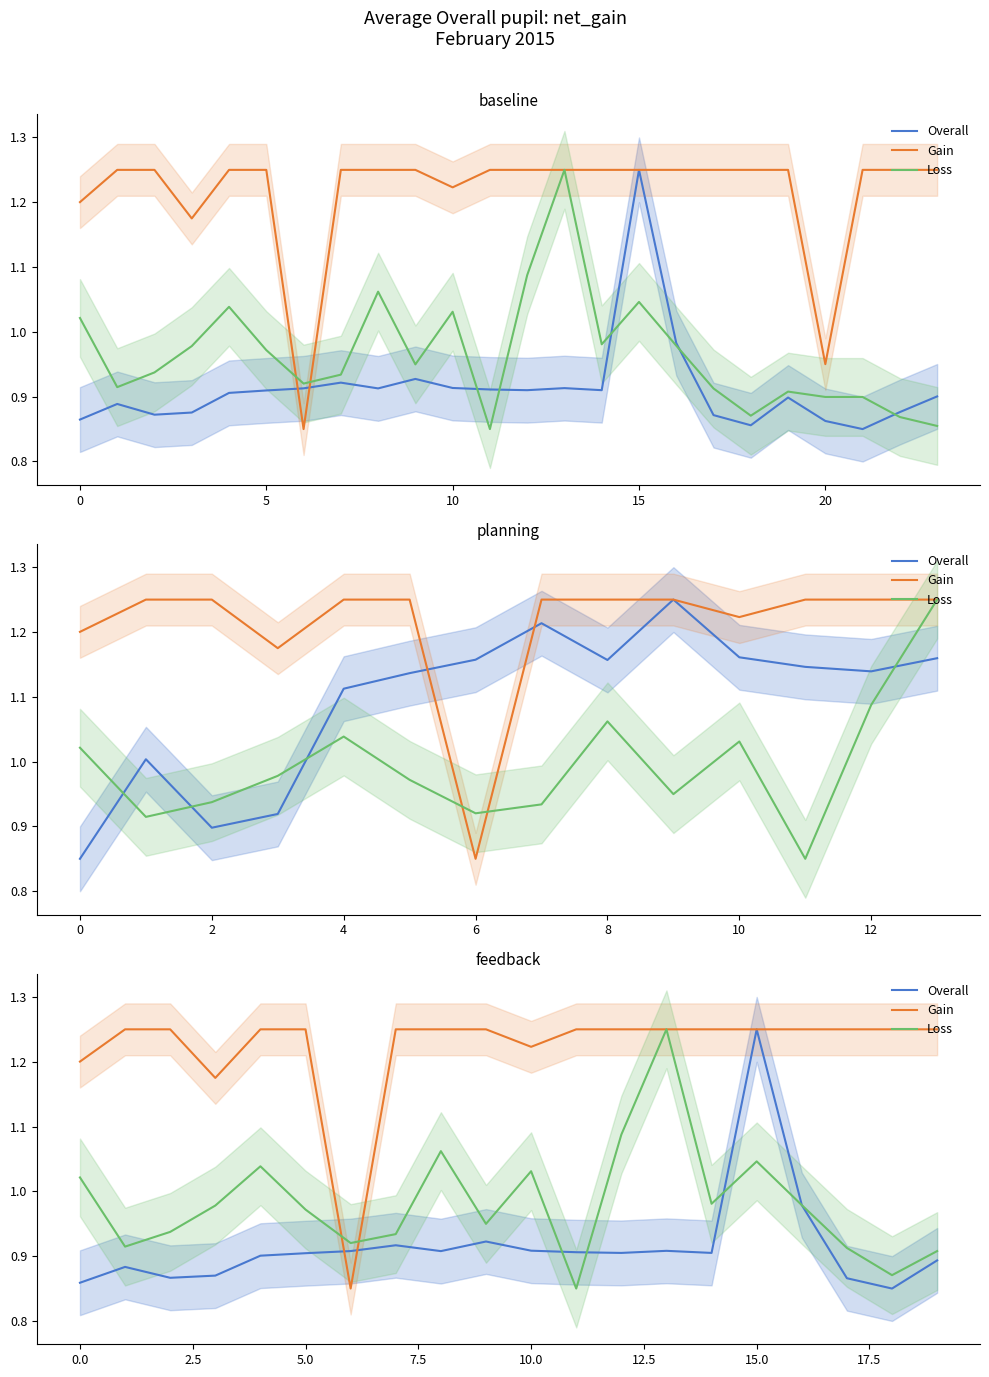

True or false: Gain and Loss cross at least once.

True